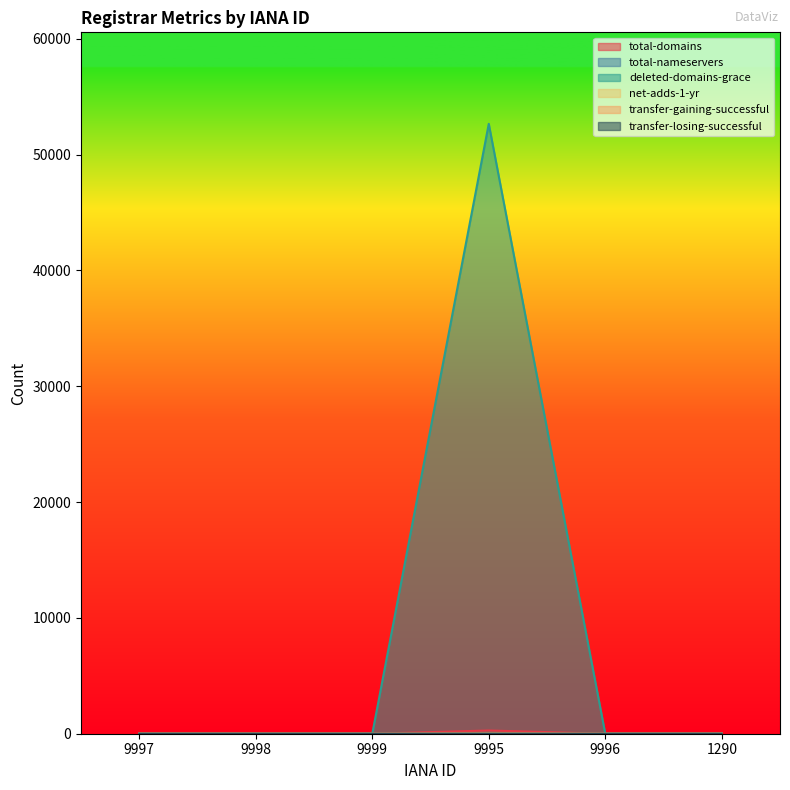

Where is the first local maximum for transfer-gaining-successful?

9996